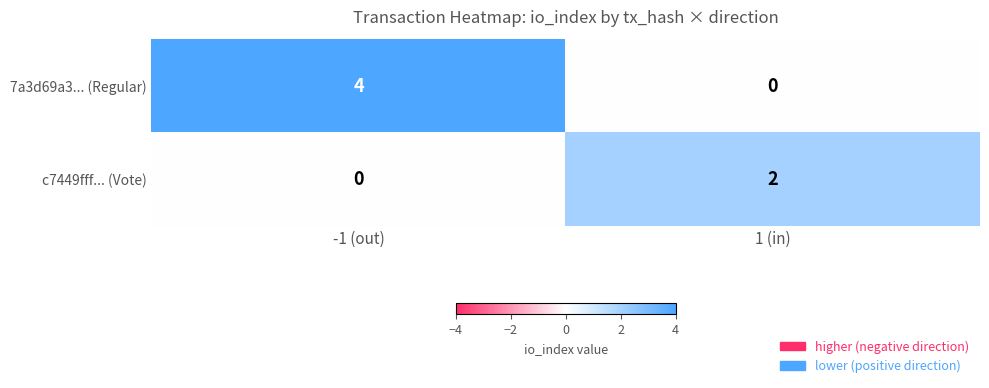

What is the greatest value displayed?

4